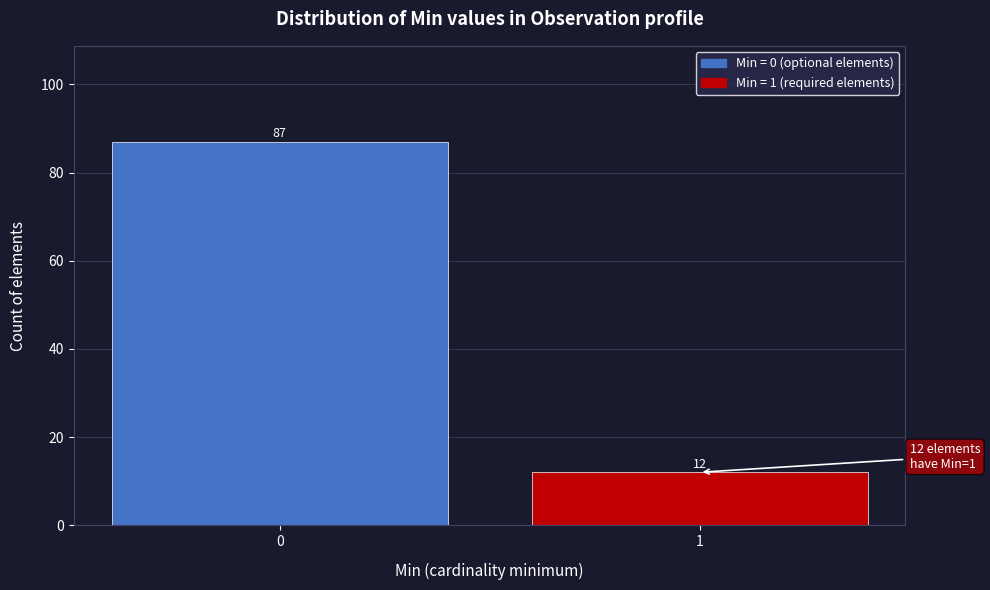

Reading left to right, what are all the values shown in this chart?

87	12